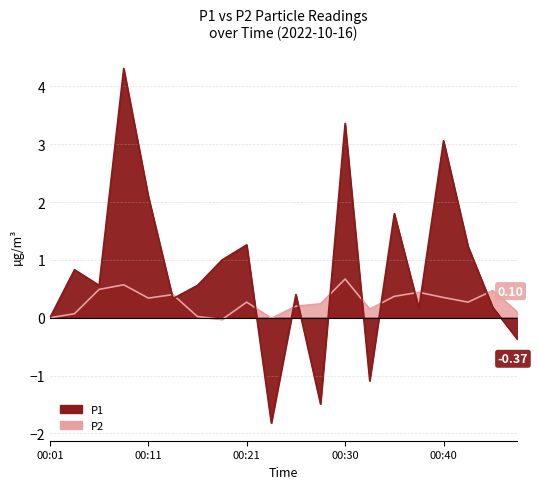

Which series has the largest range (max minus min)?

P1